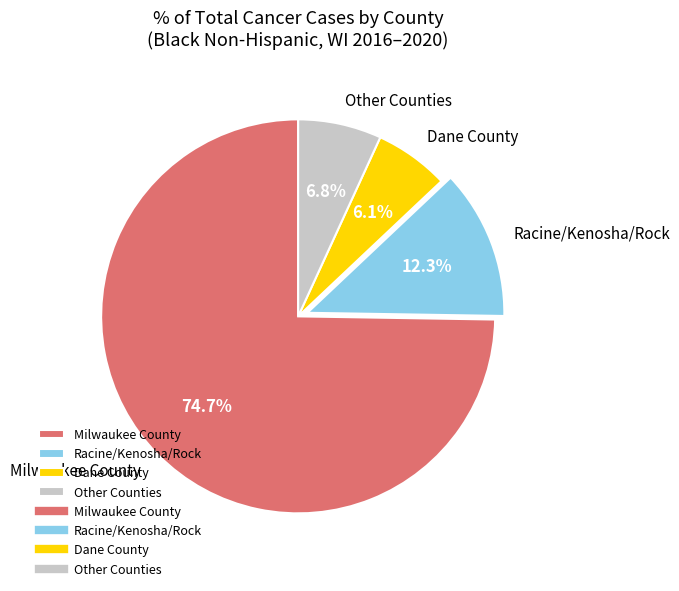

What is the smallest slice in the pie chart?

Dane County